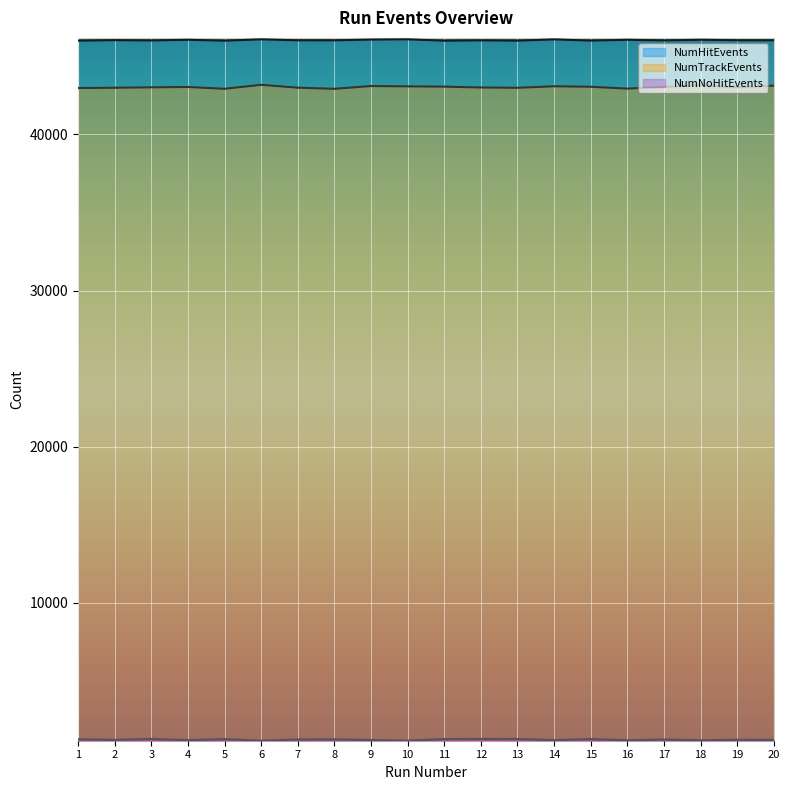

How many series are shown in this chart?

3